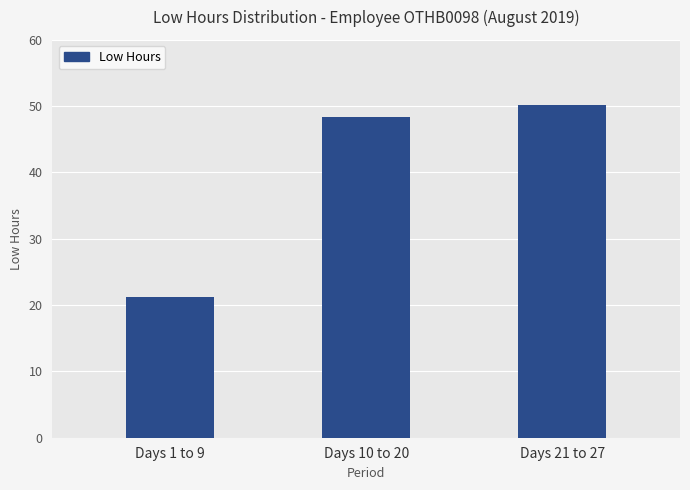

How many bars are there in total?

3